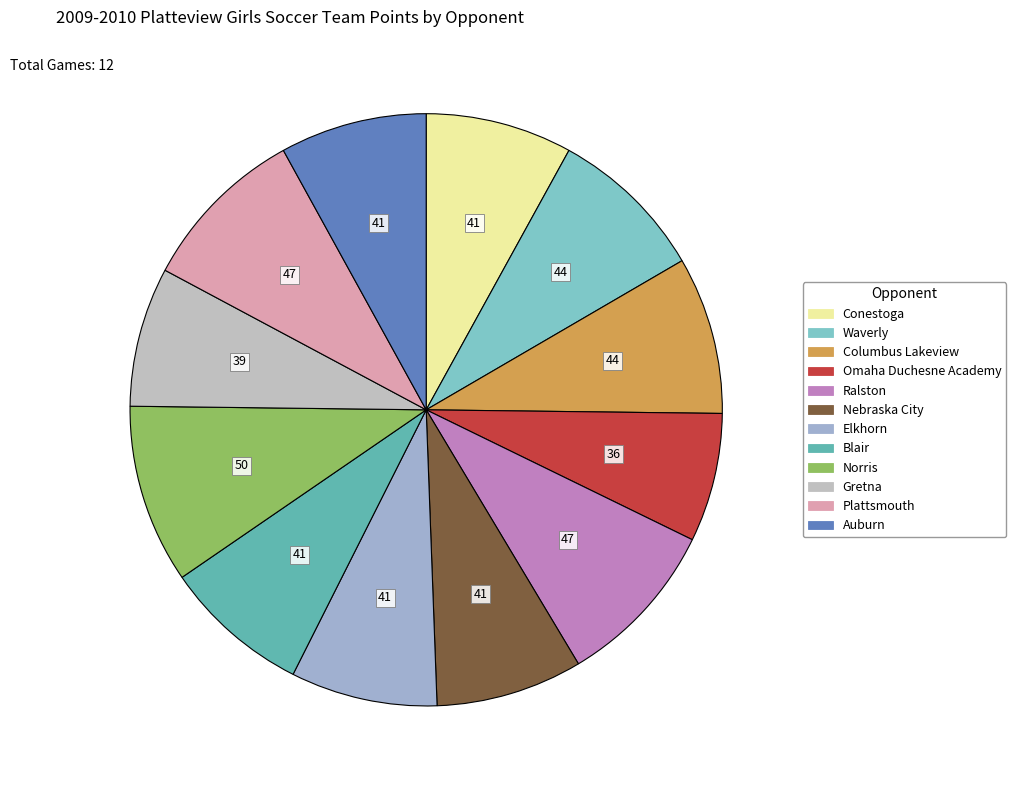

What percentage is the Waverly slice, to the nearest percent?

9%